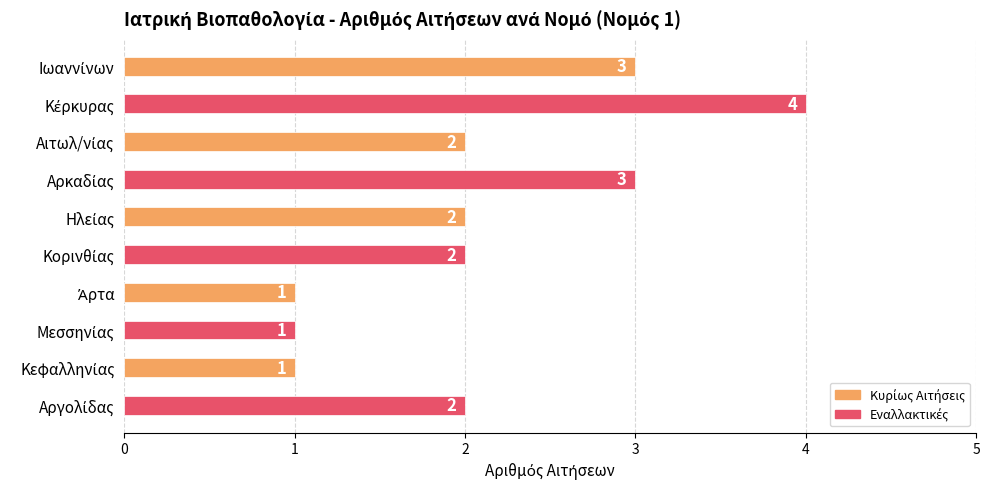

What is the difference between the second highest and second lowest values?

2